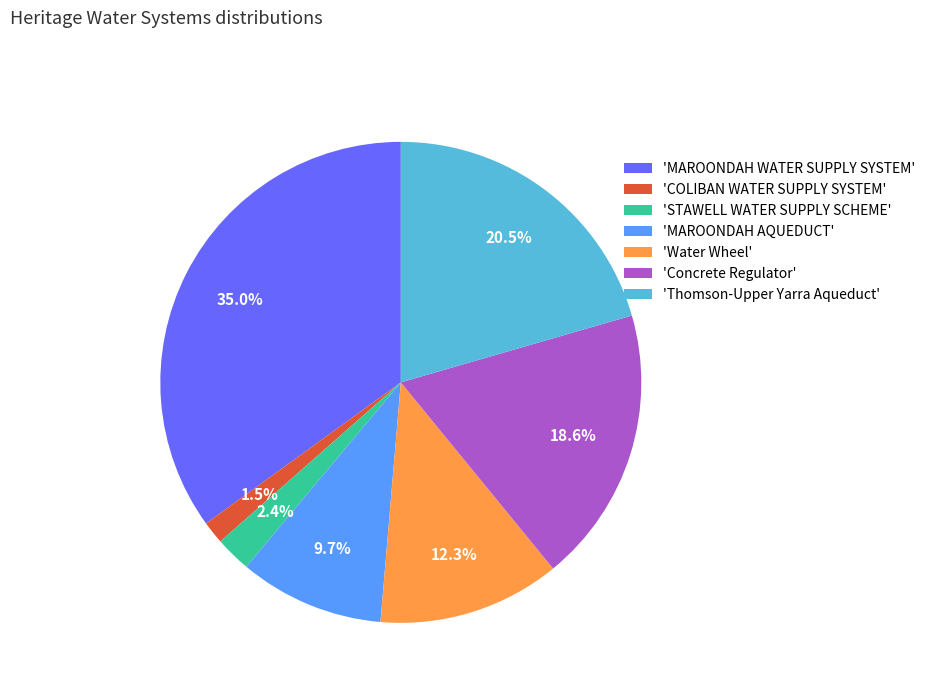

What is the smallest slice in the pie chart?

'COLIBAN WATER SUPPLY SYSTEM'